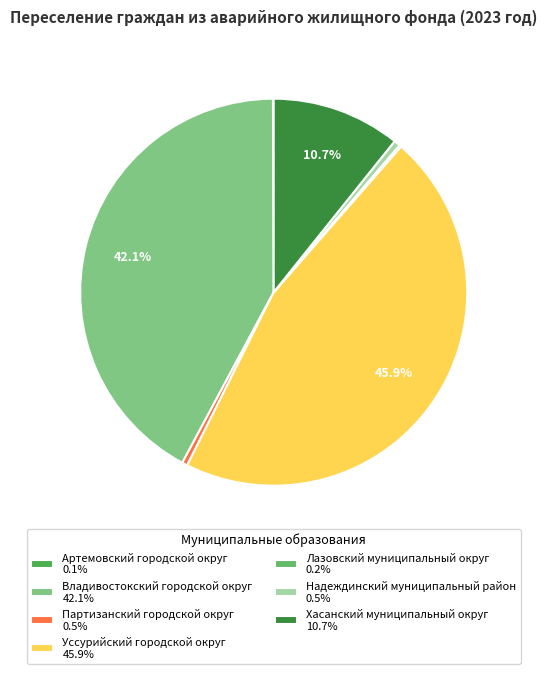

Which category has the biggest portion of the pie?

Уссурийский городской округ